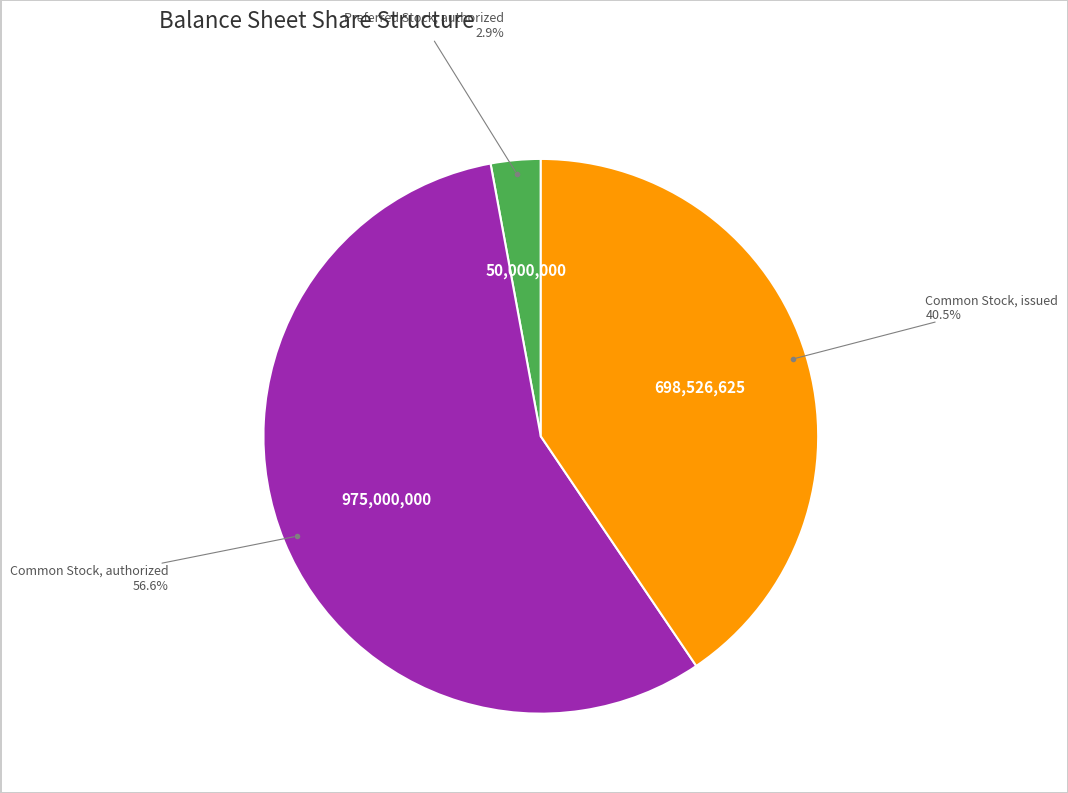

Count the number of slices in the pie.

3